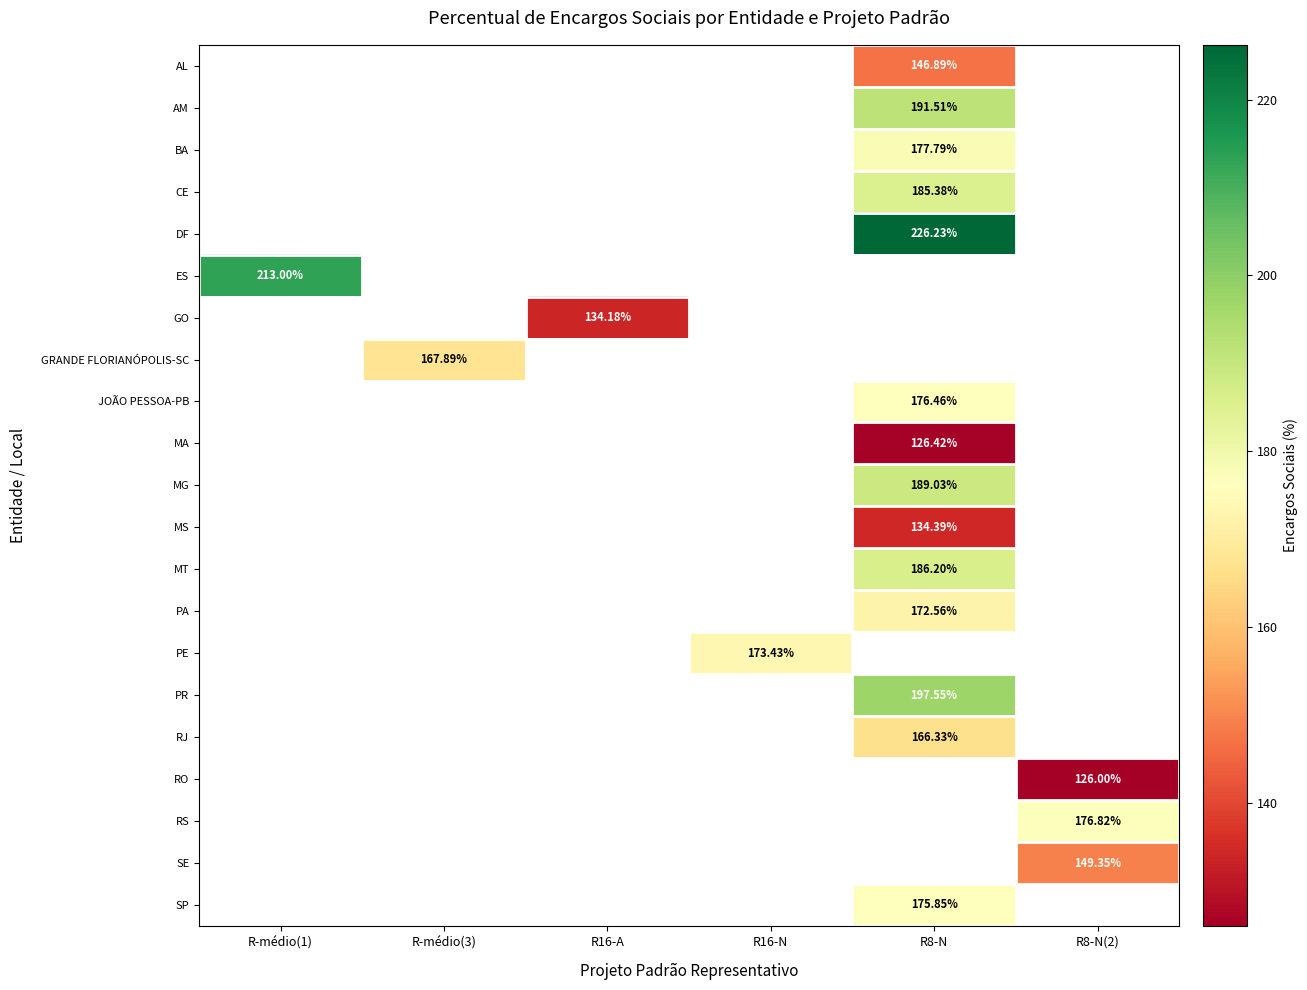

At which label does PE first exceed 173?

R16-N